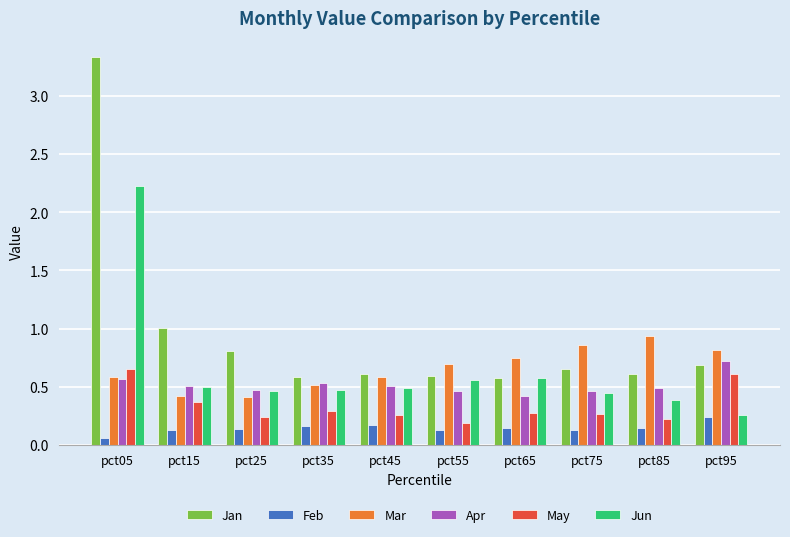

At which label does Mar reach its peak?

pct85